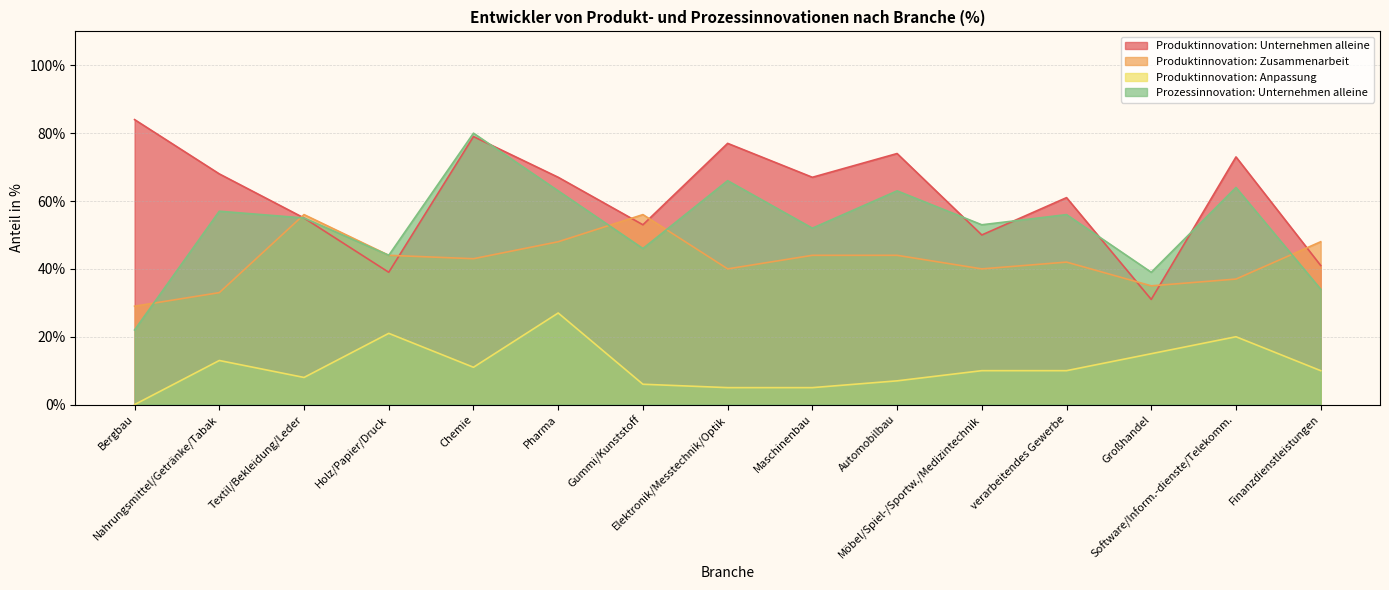

Which series changed the most between Textil/Bekleidung/Leder and Gummi/Kunststoff?

Prozessinnovation: Unternehmen alleine